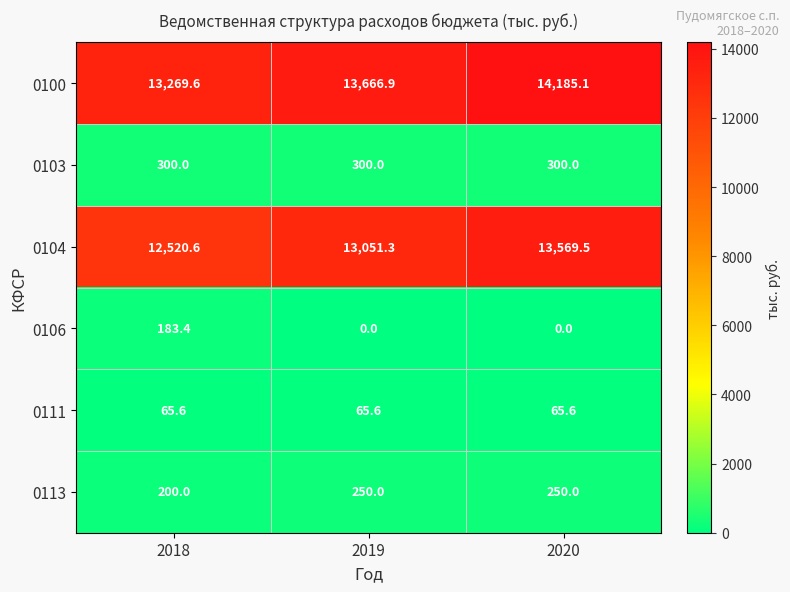

List the series in order of their peak value, highest first.

0100, 0104, 0103, 0113, 0106, 0111